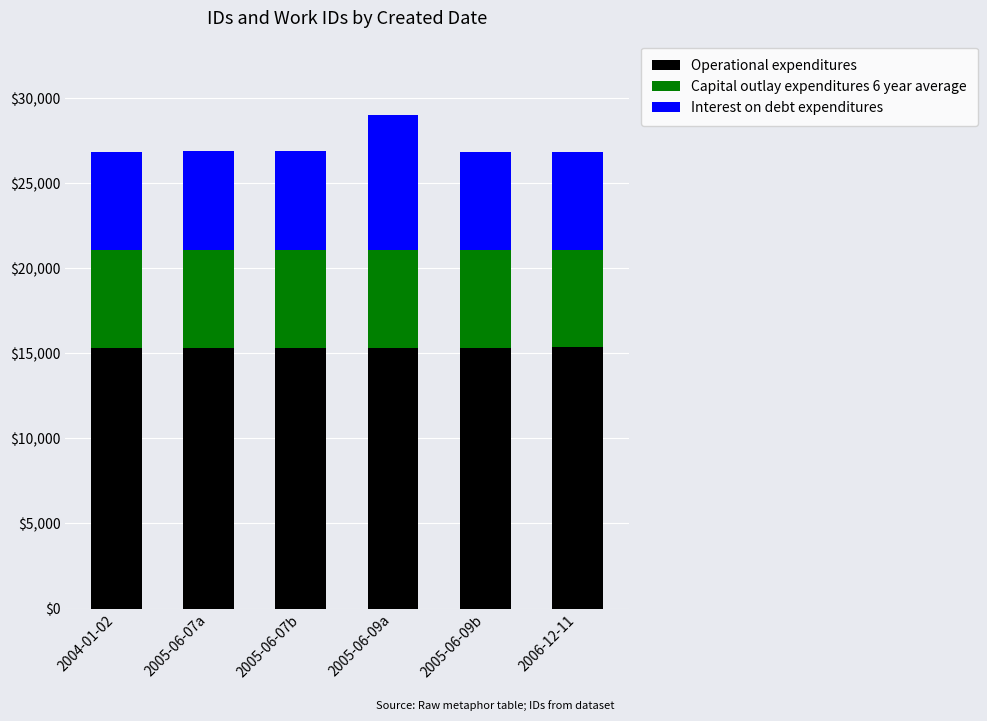

What is the highest value of the Operational expenditures series?

15347